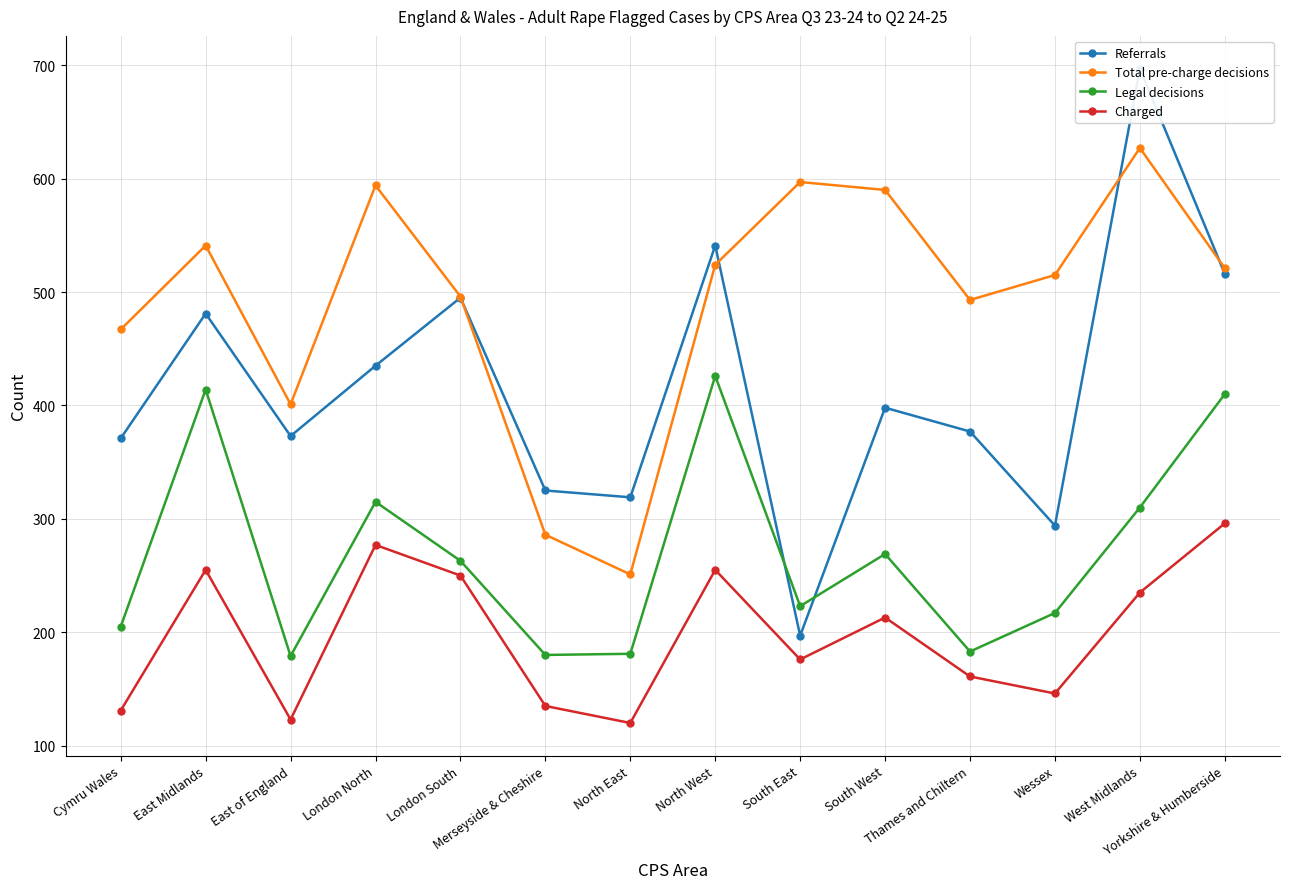

Which series has the widest spread of values?

Referrals